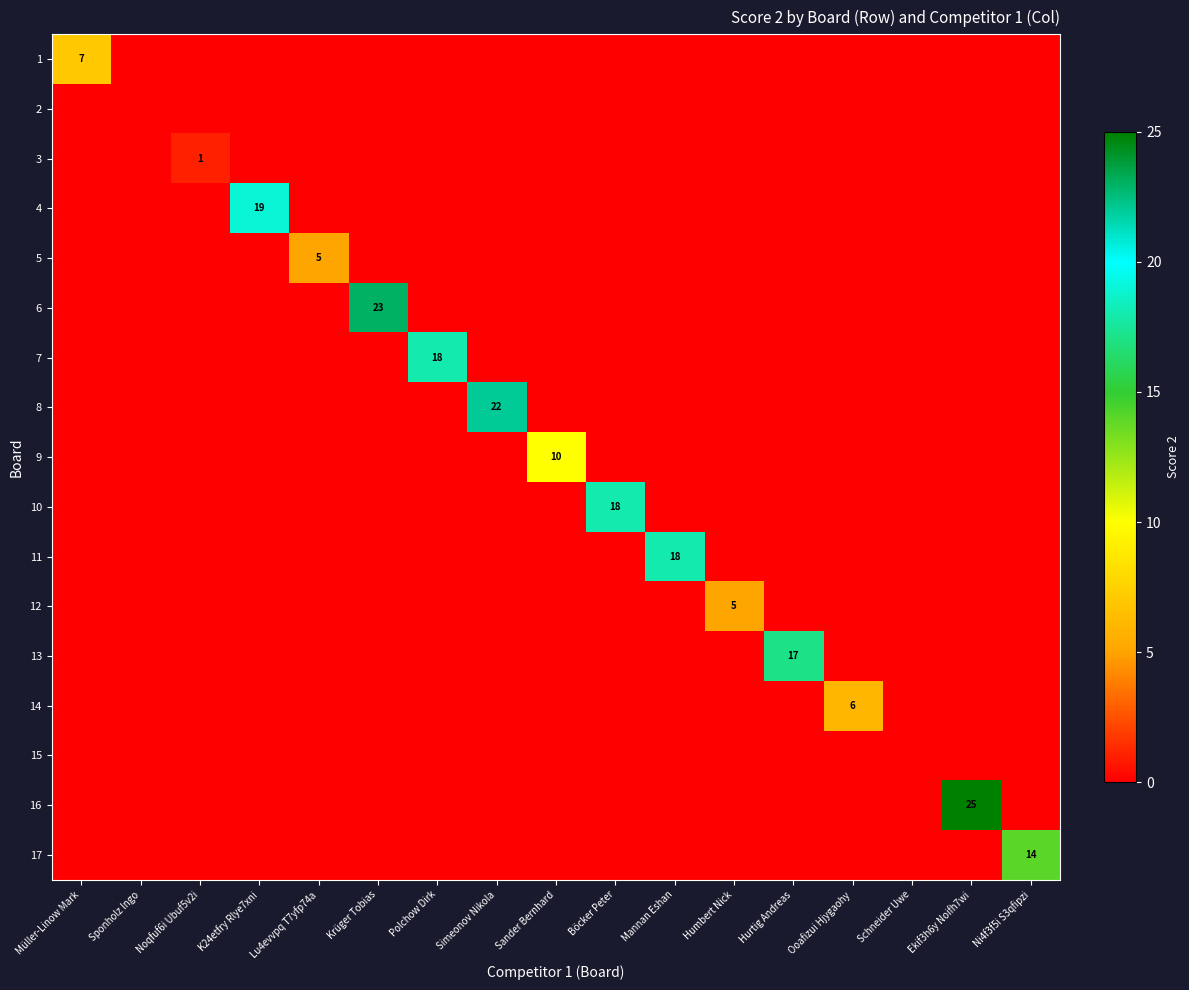

Is it true that 16 equals 25 at Ekif3h6y Noifh7wi?

True